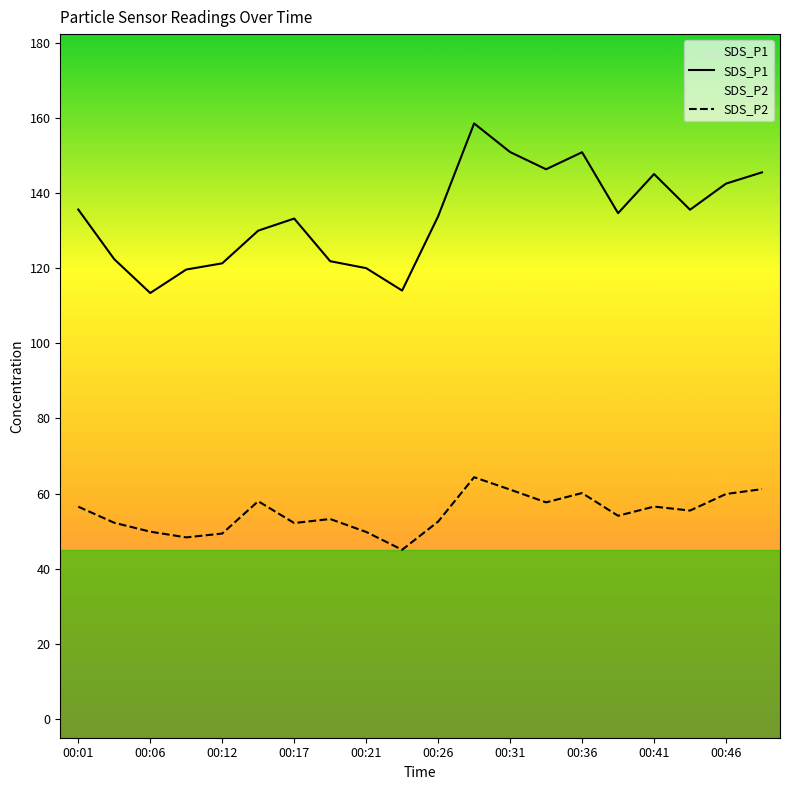

Which series has the largest range (max minus min)?

SDS_P1